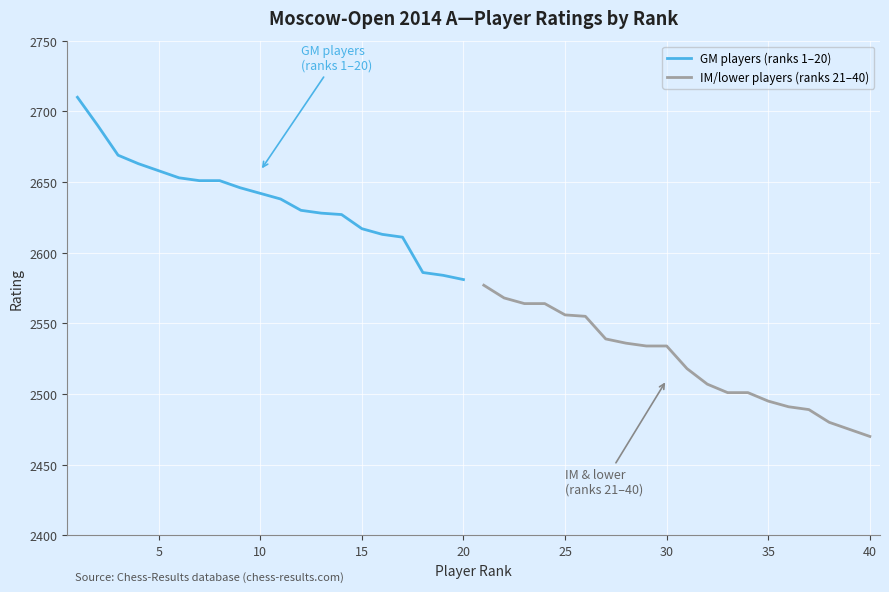

At which label does GM players (ranks 1–20) reach its minimum?

20